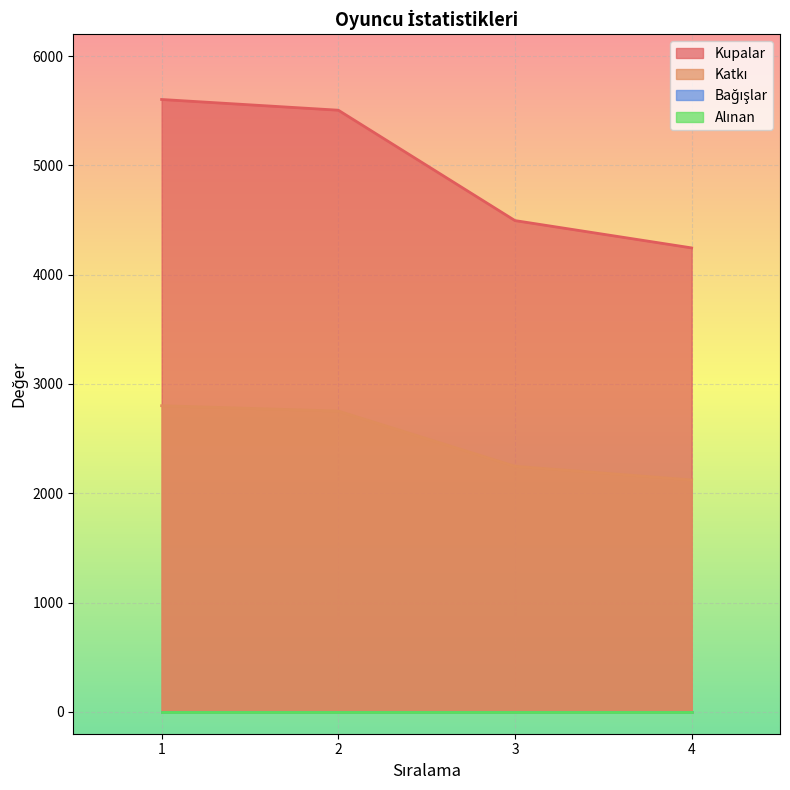

What is the difference between the Katkı values at 3 and 4?

125